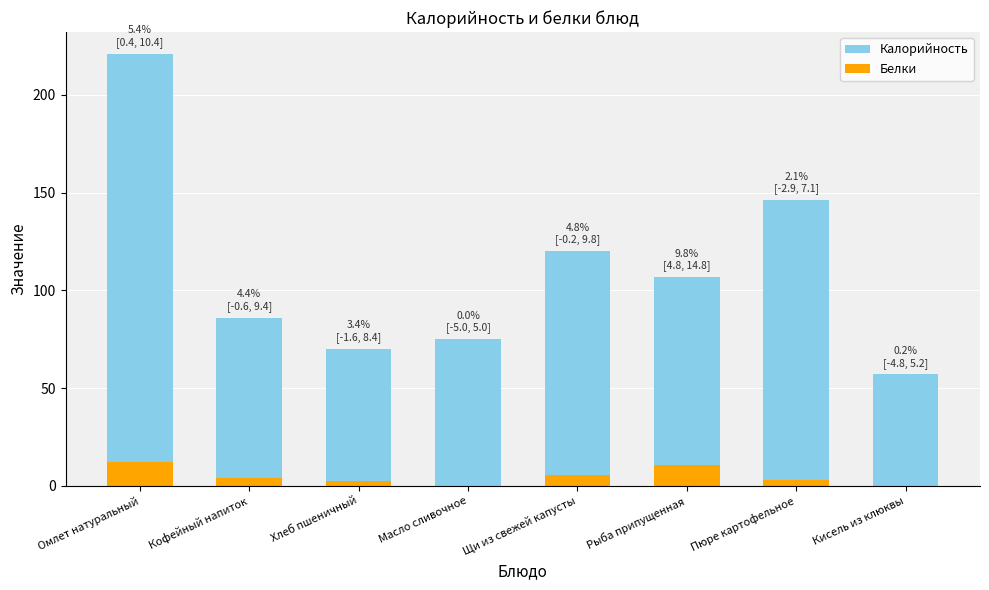

Reading left to right, extract all data points from this chart.

Калорийность: 221.0	86.0	70.1	75.0	120.0	106.7	146.0	57.0
Белки: 12.0	3.8	2.4	0.0	5.8	10.5	3.1	0.1